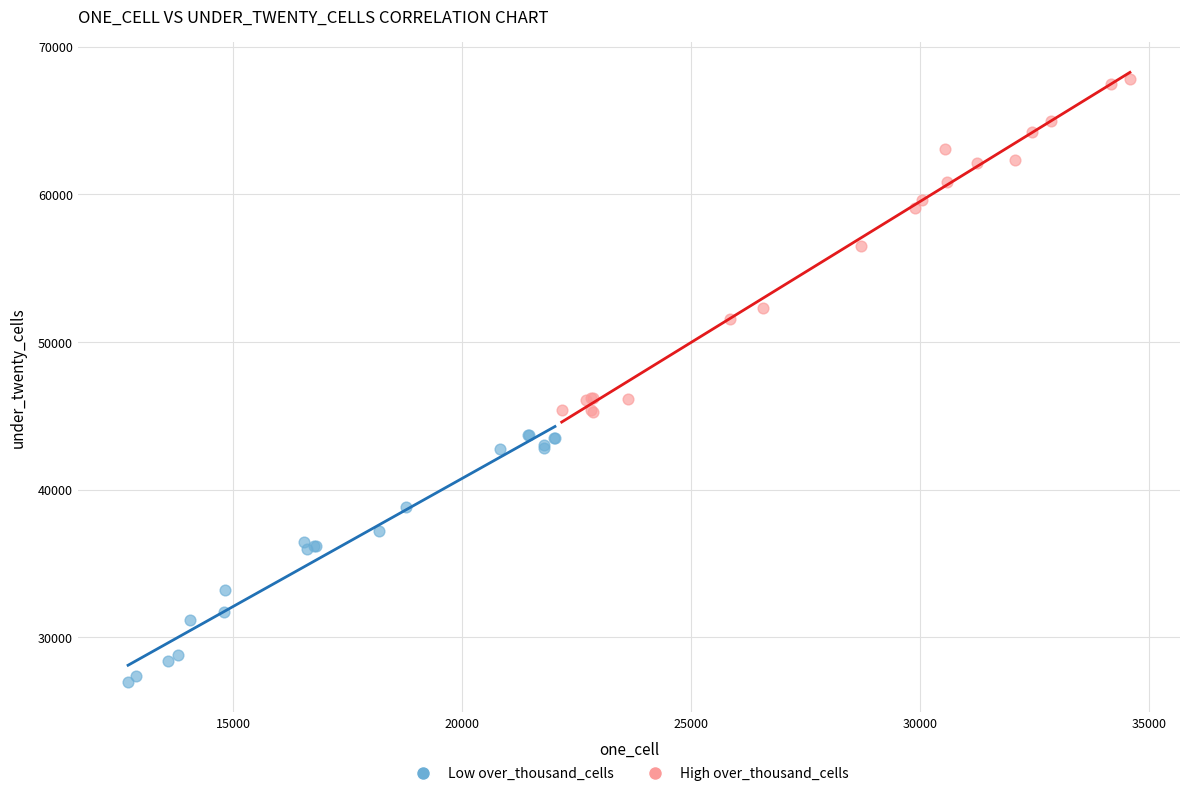

Which series contains the highest Y value?

High over_thousand_cells